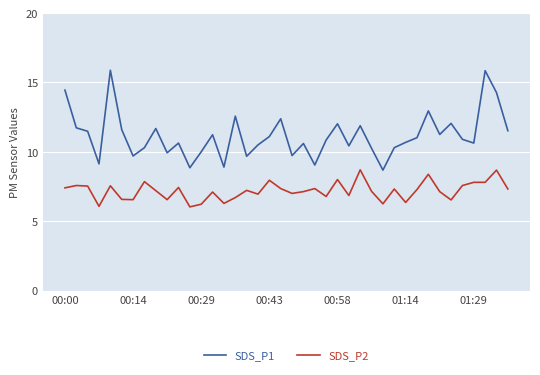

Which series has the largest total across all categories?

SDS_P1